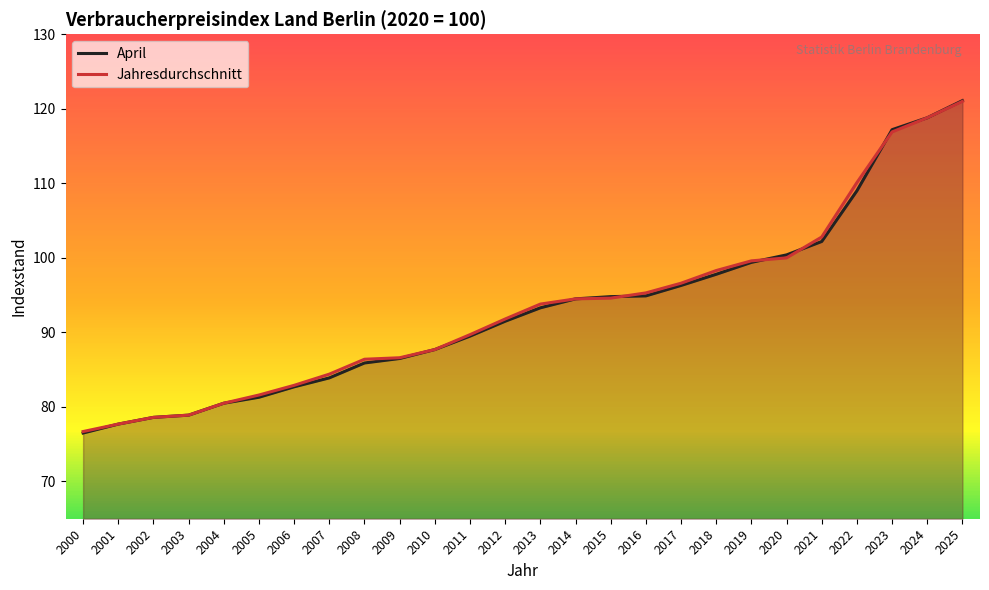

What is the average value of the Jahresdurchschnitt series?

93.3